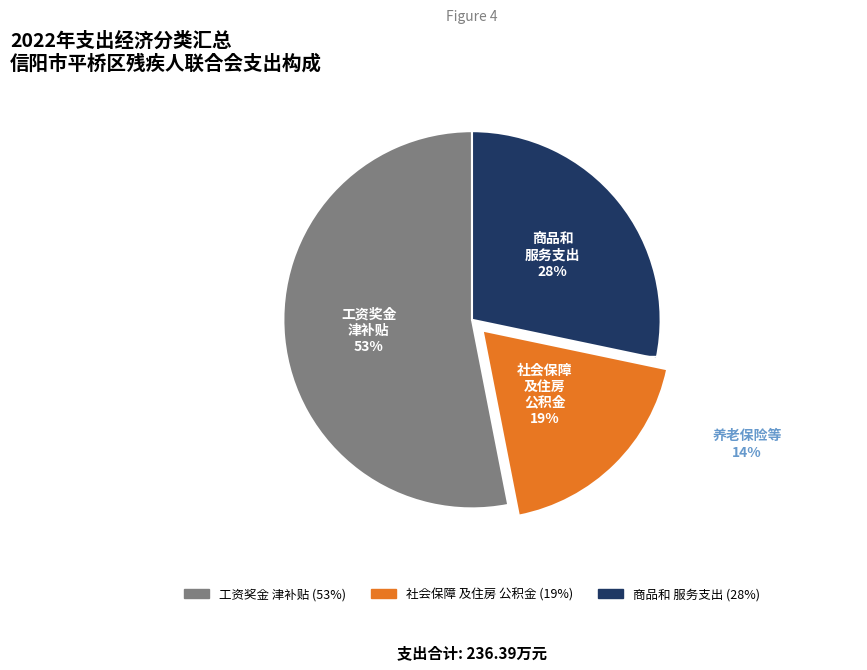

To the nearest percent, what is the difference between the largest and smallest slice percentages?

34%